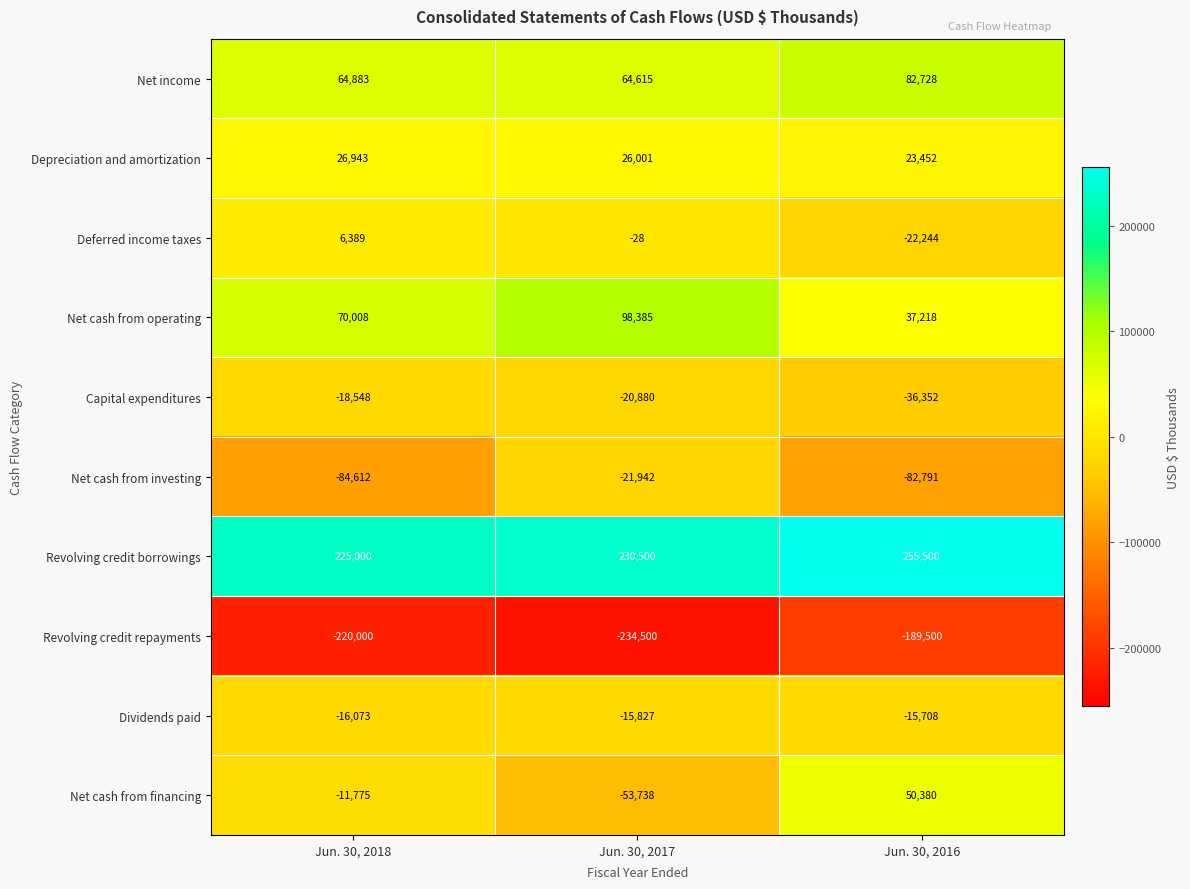

Which series changed the most between Jun. 30, 2017 and Jun. 30, 2016?

Net cash from financing